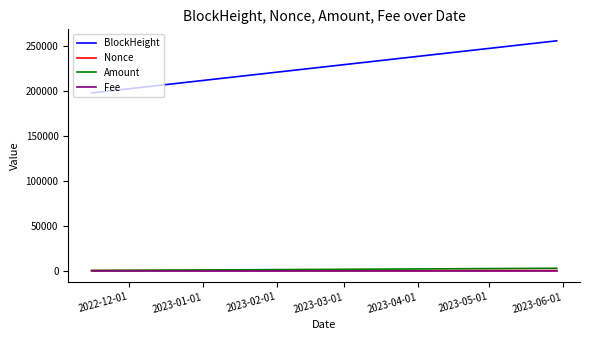

Which series has the largest total across all categories?

BlockHeight